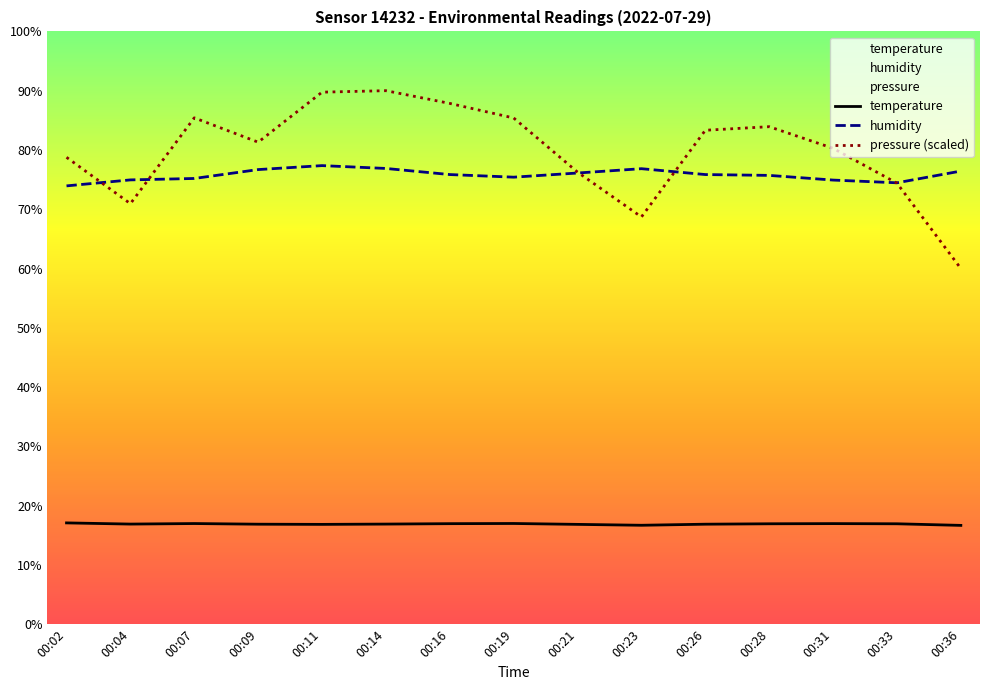

Reading left to right, list all the values displayed in this chart.

temperature: 00:02=17.1	00:04=16.9	00:07=17.0	00:09=16.9	00:11=16.8	00:14=16.9	00:16=17.0	00:19=17.0	00:21=16.8	00:23=16.7	00:26=16.9	00:28=16.9	00:31=17.0	00:33=16.9	00:36=16.7
humidity: 00:02=73.9	00:04=75.0	00:07=75.2	00:09=76.7	00:11=77.4	00:14=76.9	00:16=75.8	00:19=75.4	00:21=76.1	00:23=76.8	00:26=75.8	00:28=75.7	00:31=74.9	00:33=74.5	00:36=76.4
pressure (scaled): 00:02=78.8	00:04=70.9	00:07=85.4	00:09=81.3	00:11=89.7	00:14=90.0	00:16=87.9	00:19=85.4	00:21=76.3	00:23=68.7	00:26=83.3	00:28=83.9	00:31=80.3	00:33=74.4	00:36=60.0